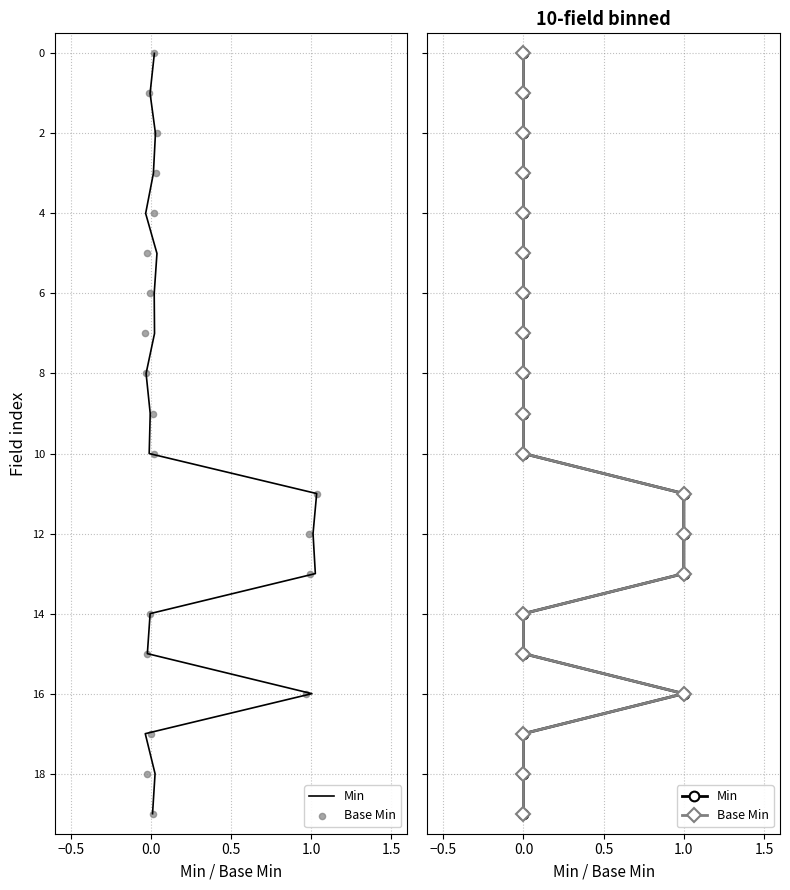

What are all the series names shown in the legend?

Min, Base Min